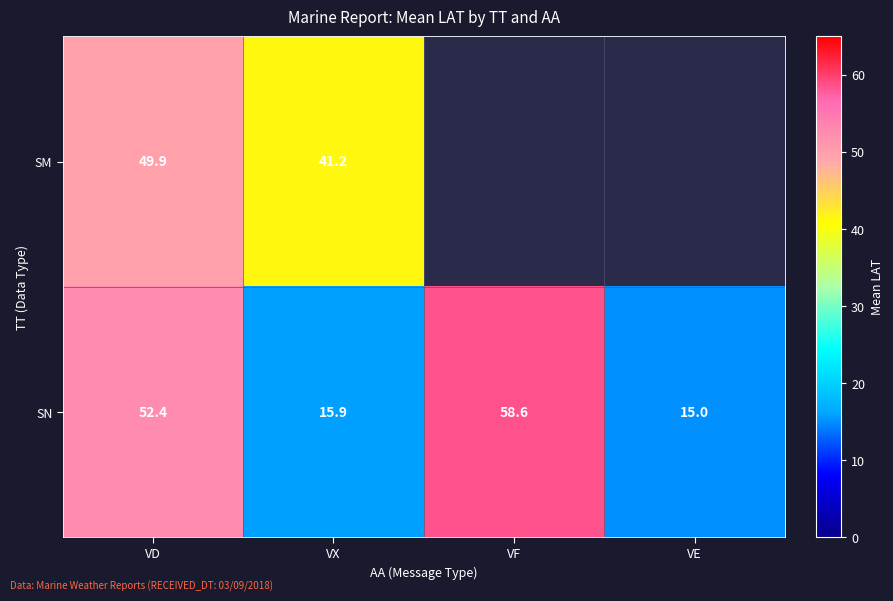

At which label does SN reach its minimum?

VE